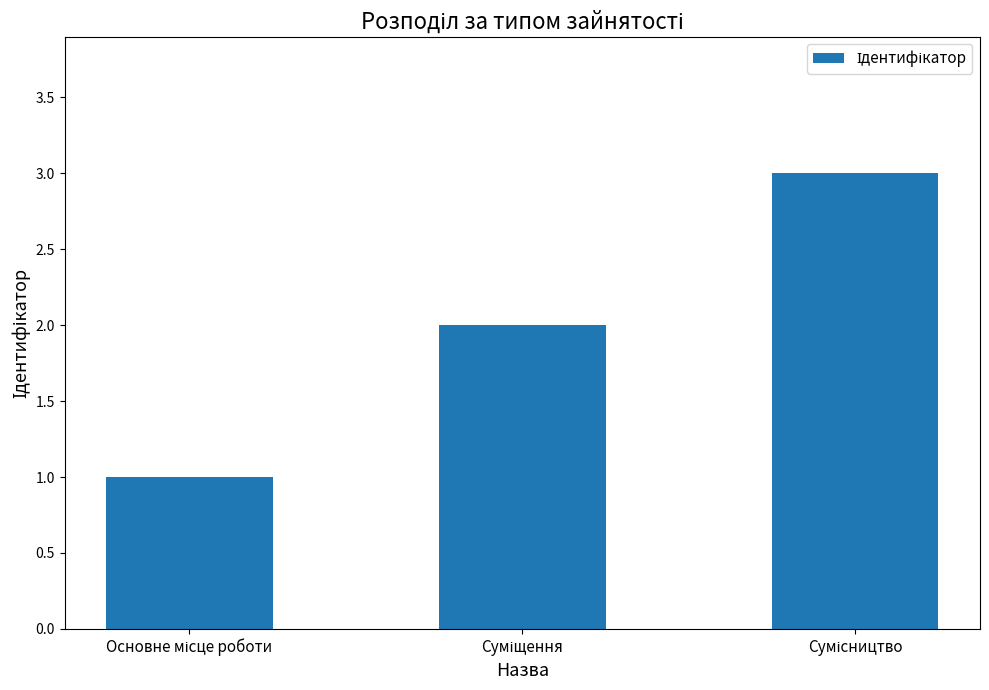

What is the sum of all values?

6